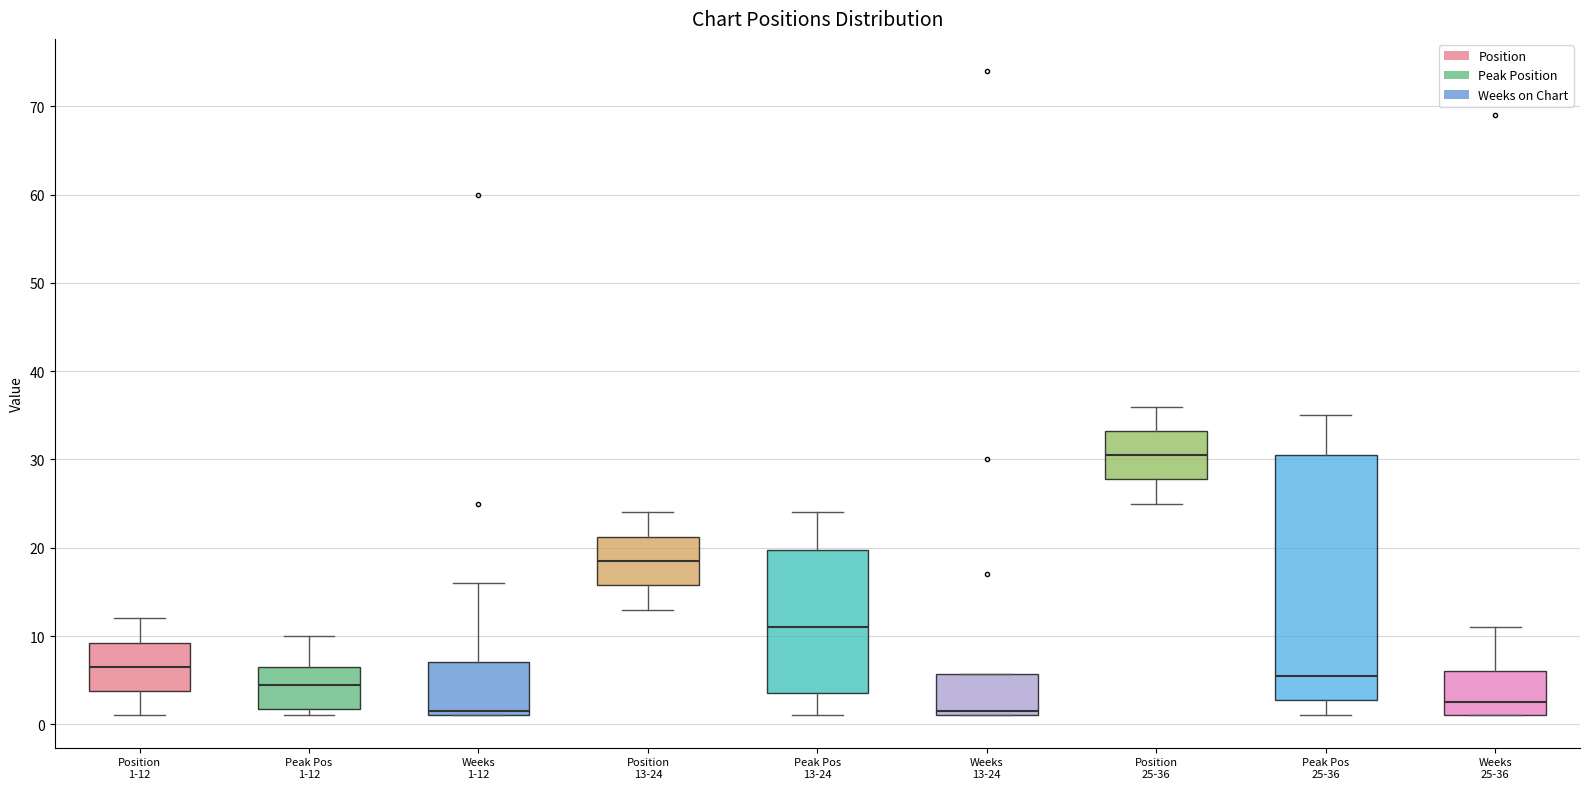

Reading left to right, transcribe this box plot: for each box, give where its median line is, the range the box spans, and where its two whiskers end, as read against the y-axis. The values are not printed on the chart, so give them approximately, as read against the axis.

Position 1-12: median 7, box 4 to 9, whiskers 1 to 12
Peak Pos 1-12: median 5, box 2 to 7, whiskers 1 to 10
Weeks 1-12: median 2, box 1 to 7, whiskers 1 to 16
Position 13-24: median 19, box 16 to 21, whiskers 13 to 24
Peak Pos 13-24: median 11, box 4 to 20, whiskers 1 to 24
Weeks 13-24: median 2, box 1 to 6, whiskers 1 to 6
Position 25-36: median 31, box 28 to 33, whiskers 25 to 36
Peak Pos 25-36: median 6, box 3 to 31, whiskers 1 to 35
Weeks 25-36: median 3, box 1 to 6, whiskers 1 to 11